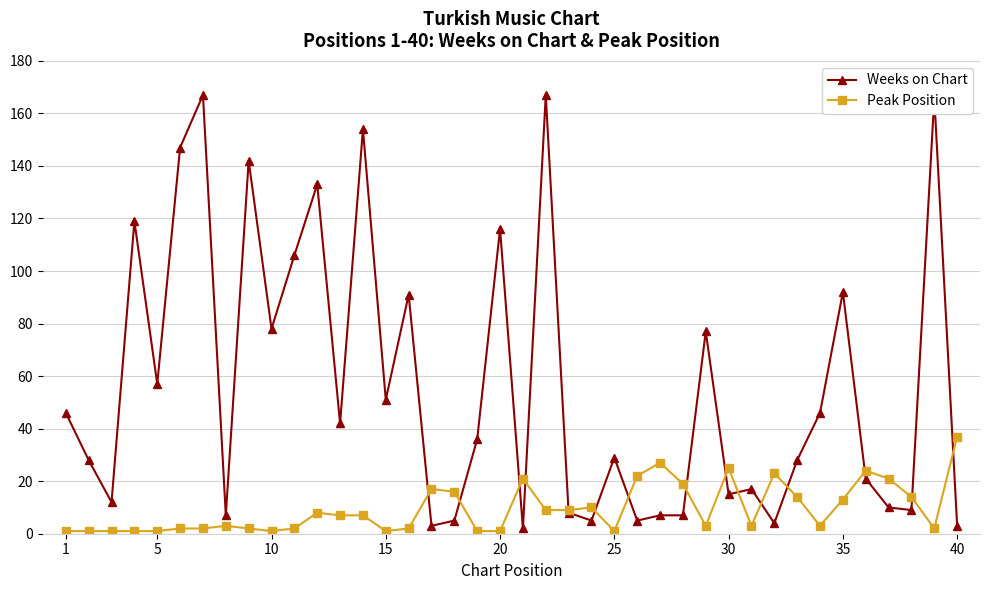

What is the highest value of the Weeks on Chart series?

167